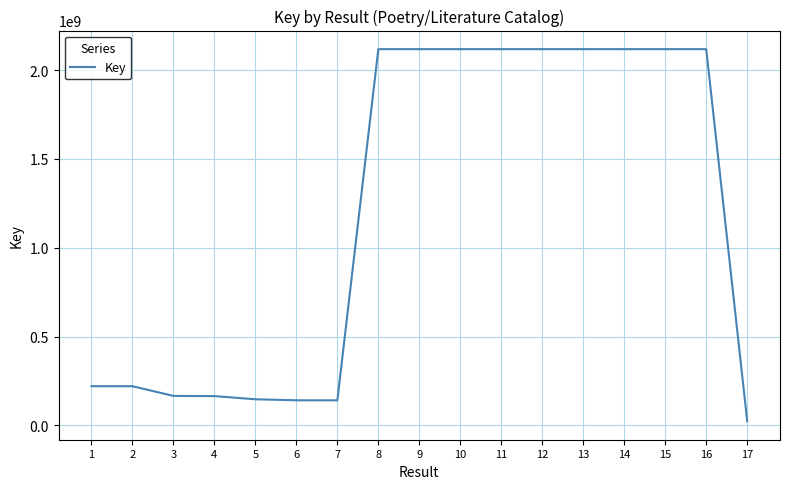

Is it true that the value at 1 is 220310057?

True